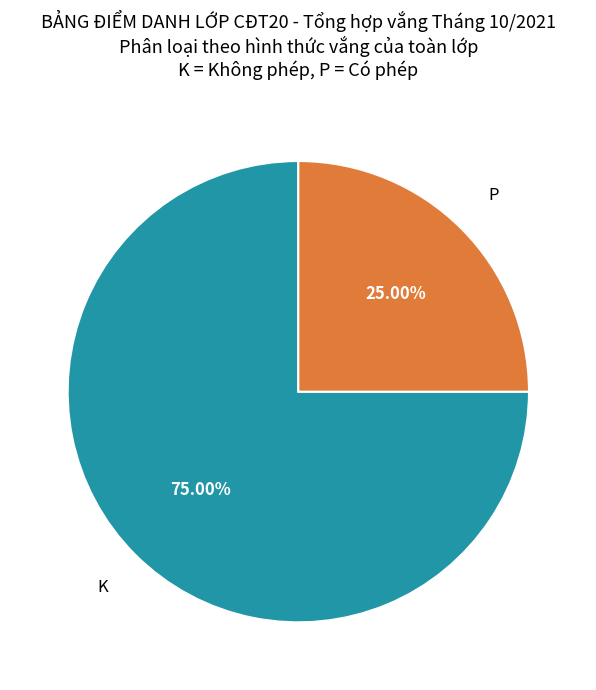

Is there a majority slice in this chart?

Yes